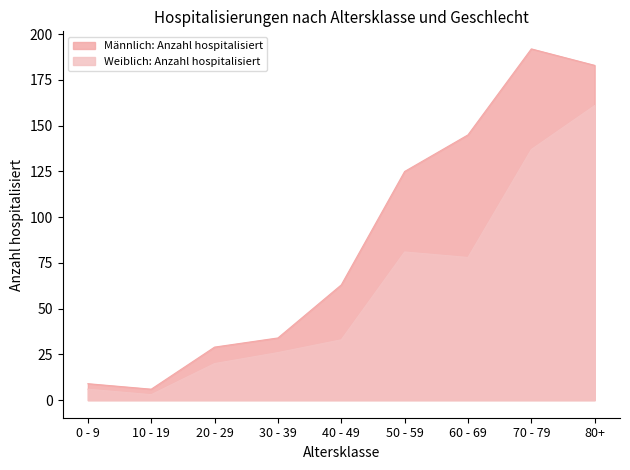

What are all the series names shown in the legend?

Männlich: Anzahl hospitalisiert, Weiblich: Anzahl hospitalisiert